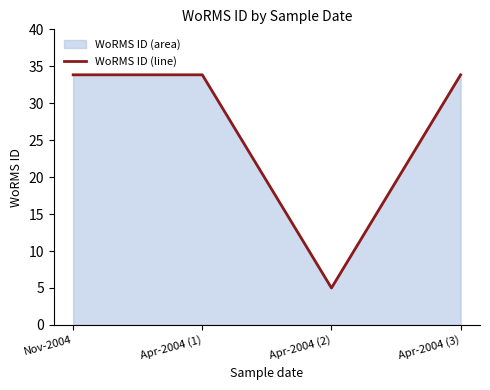

Reading right to left, extract all data points from this chart.

Apr-2004 (3)=33.8	Apr-2004 (2)=5.0	Apr-2004 (1)=33.8	Nov-2004=33.8